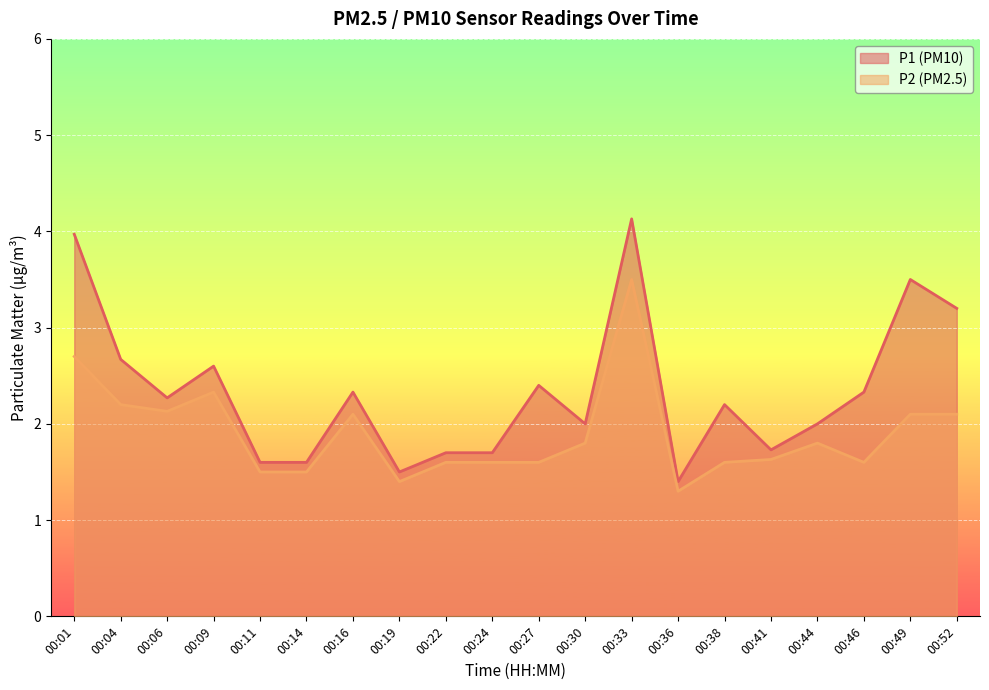

Which category has the lowest value in the P1 series?

00:36